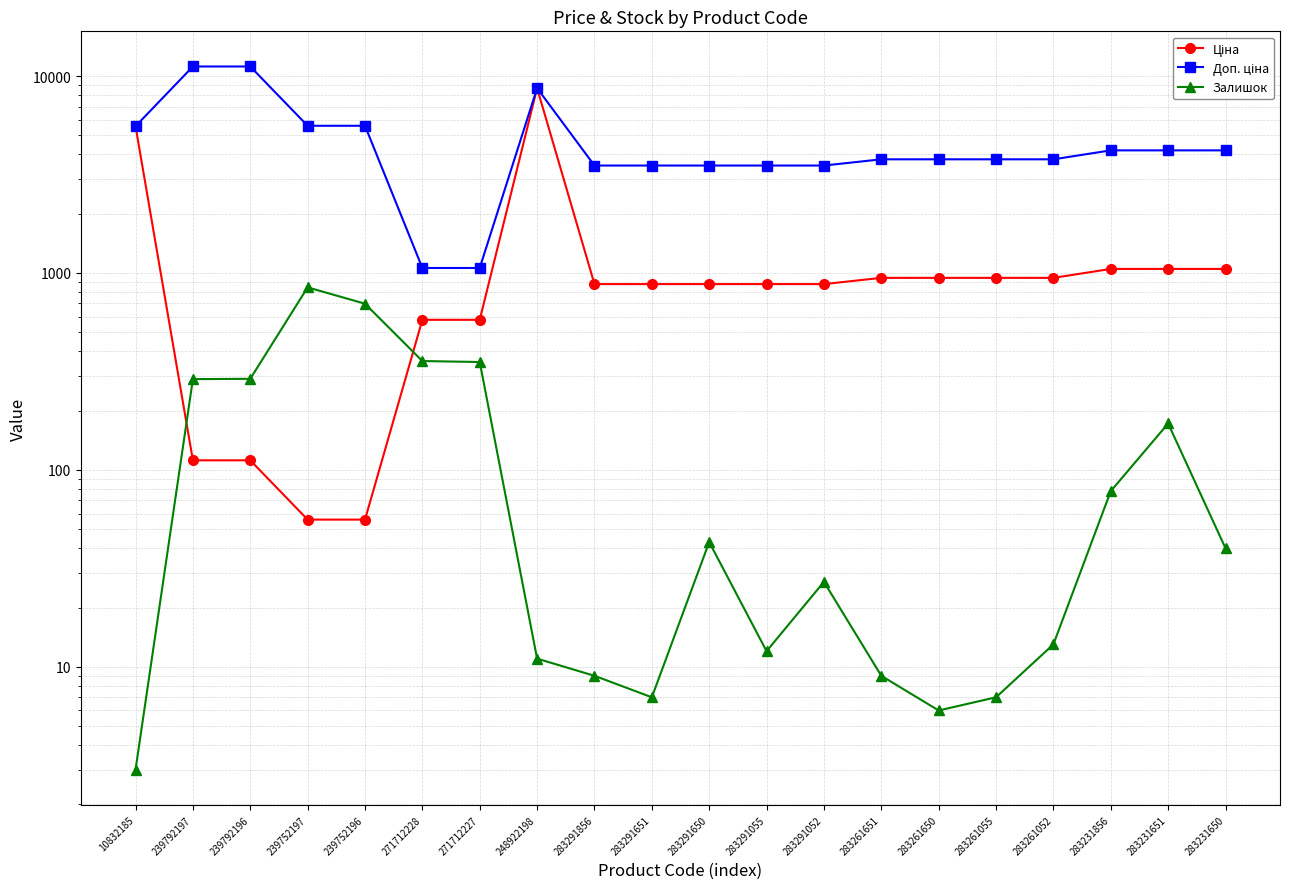

At 283231651, list the series in order from largest to smallest.

Доп. ціна, Ціна, Залишок